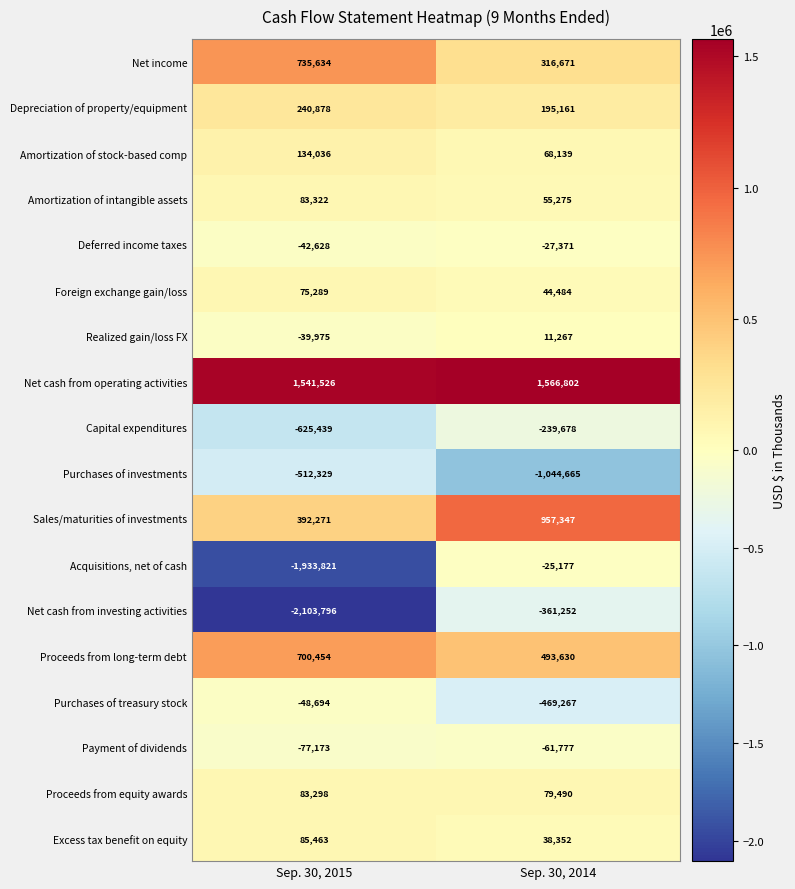

List the series in order of their peak value, lowest first.

Purchases of investments, Net cash from investing activities, Capital expenditures, Payment of dividends, Purchases of treasury stock, Deferred income taxes, Acquisitions, net of cash, Realized gain/loss FX, Foreign exchange gain/loss, Proceeds from equity awards, Amortization of intangible assets, Excess tax benefit on equity, Amortization of stock-based comp, Depreciation of property/equipment, Proceeds from long-term debt, Net income, Sales/maturities of investments, Net cash from operating activities